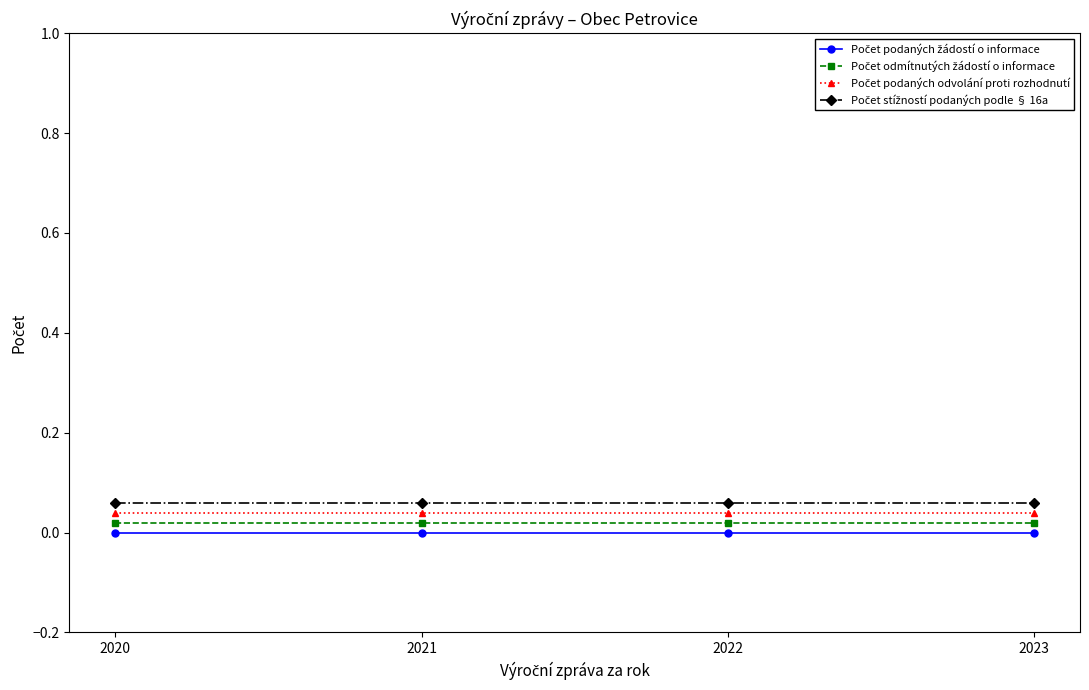

What is the sum of the Počet podaných odvolání proti rozhodnutí values at 2021 and 2020?

0.1